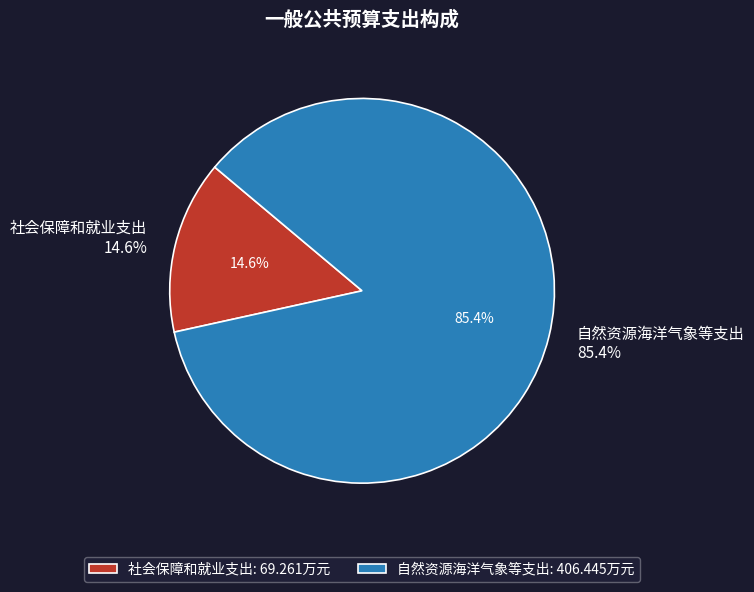

Is it true that 自然资源海洋气象等支出 is 85% of the pie?

True